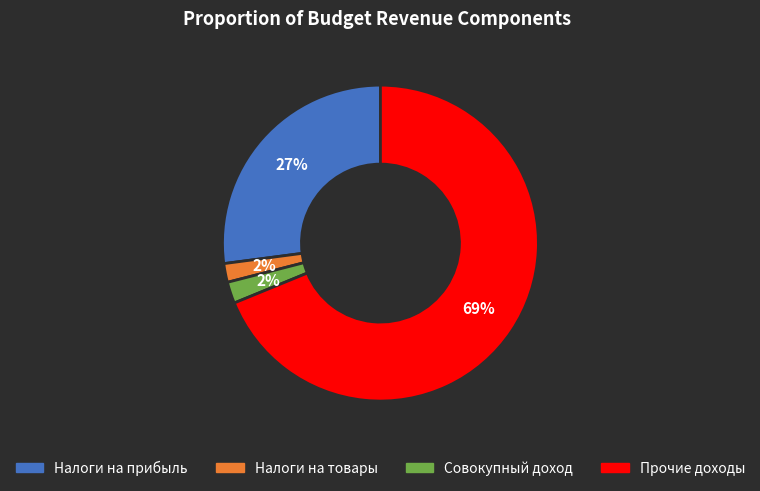

To the nearest percent, what is the difference between the largest and smallest slice percentages?

67%